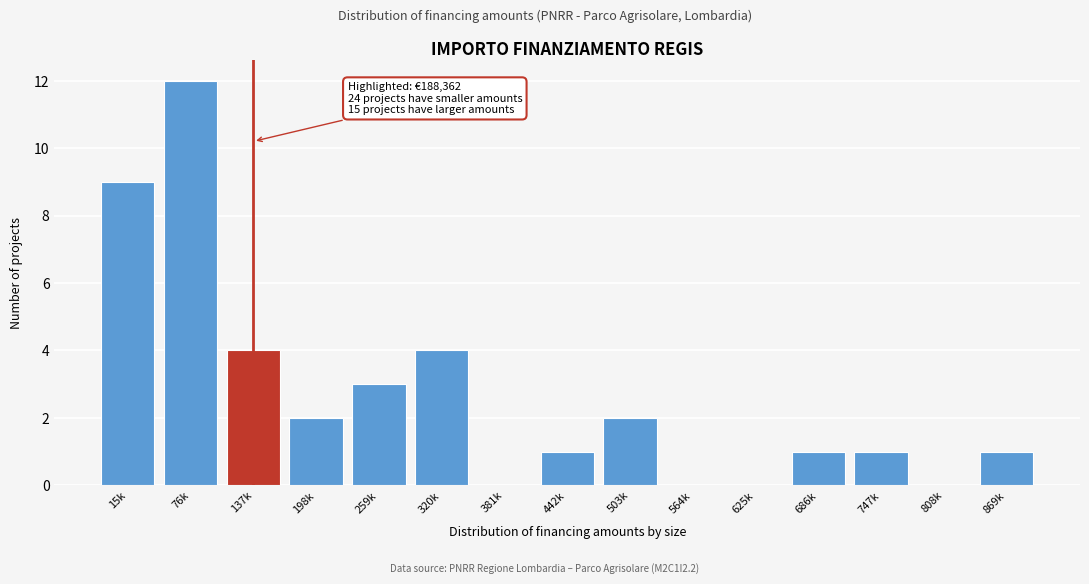

Reading left to right, transcribe all the data shown in this chart.

15k=9	76k=12	137k=4	198k=2	259k=3	320k=4	381k=0	442k=1	503k=2	564k=0	625k=0	686k=1	747k=1	808k=0	869k=1